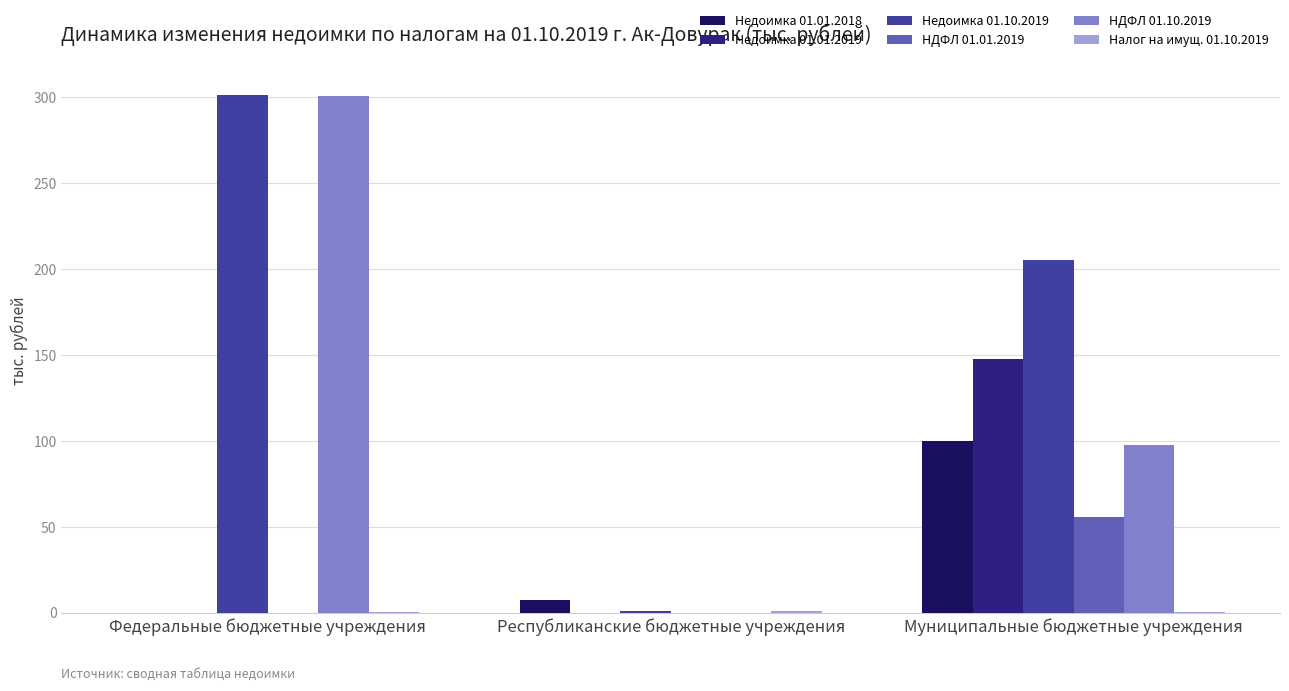

Is the value of Недоимка 01.01.2018 at Муниципальные бюджетные учреждения greater than the value of НДФЛ 01.01.2019 at Федеральные бюджетные учреждения?

Yes